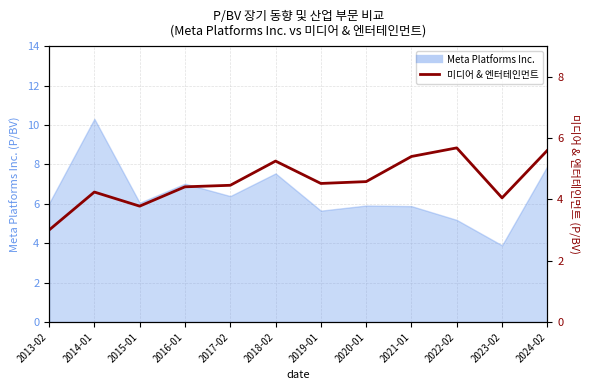

Reading left to right, transcribe all the data shown in this chart.

2013-02=3.0	2014-01=4.2	2015-01=3.8	2016-01=4.4	2017-02=4.5	2018-02=5.2	2019-01=4.5	2020-01=4.6	2021-01=5.4	2022-02=5.7	2023-02=4.0	2024-02=5.6